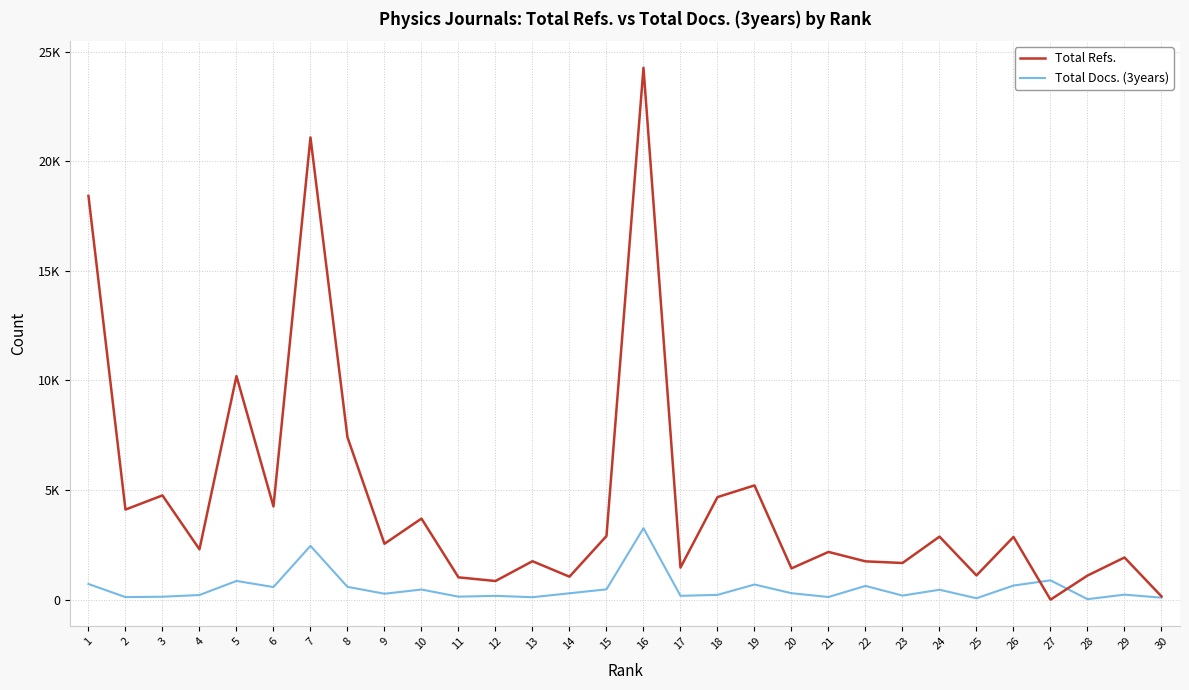

At which label does Total Docs. (3years) reach its peak?

16